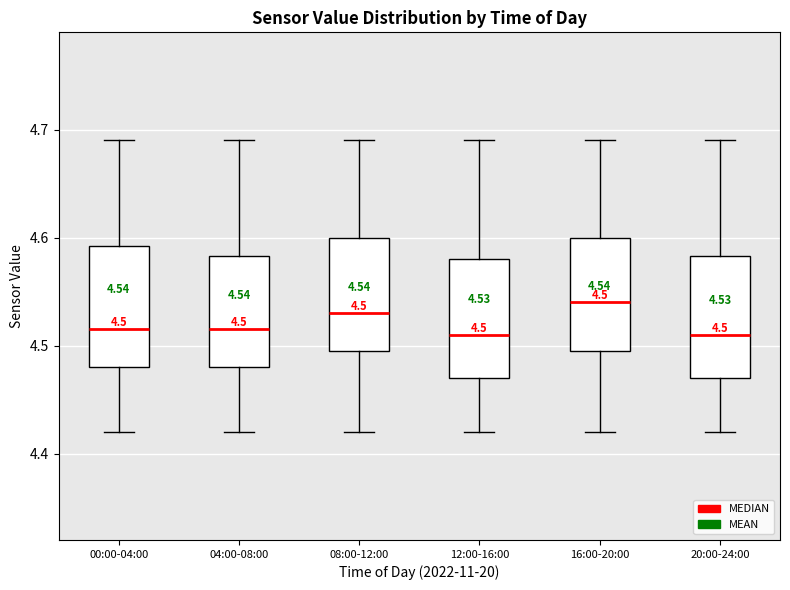

Which box has the highest median line?

16:00-20:00